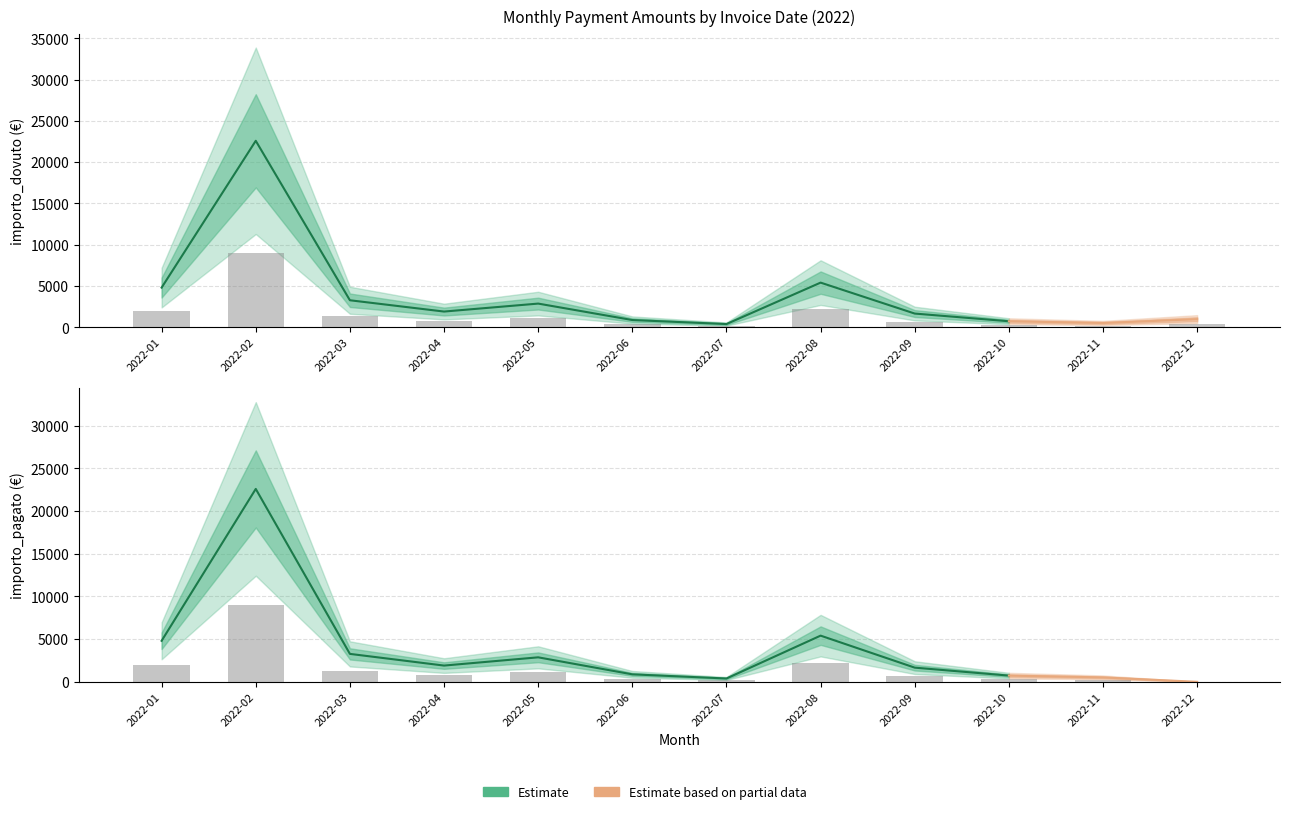

What is the sum of all importo_pagato values?

18009.6